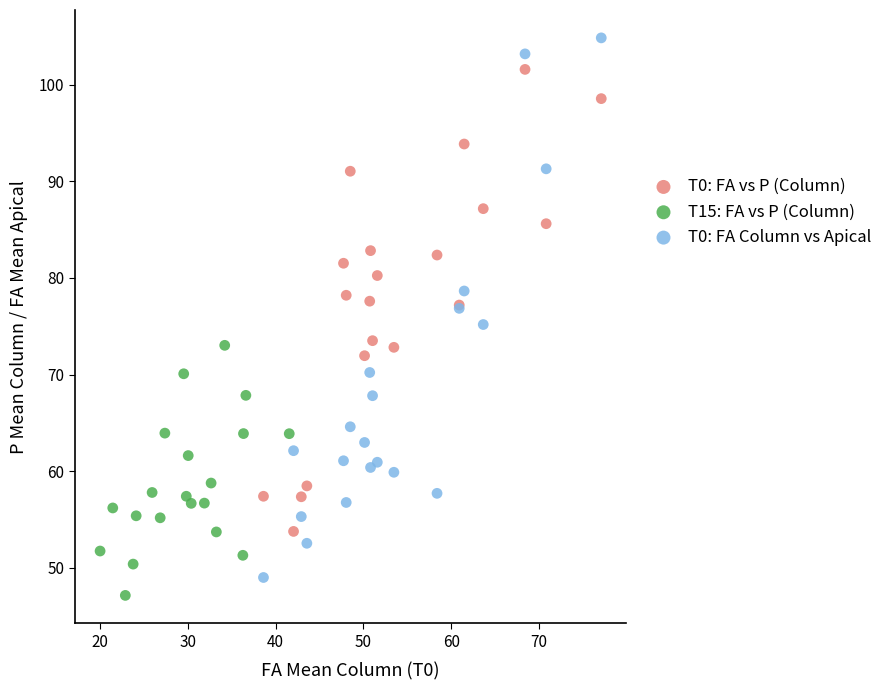

What are all the series names shown in the legend?

T0: FA vs P (Column), T15: FA vs P (Column), T0: FA Column vs Apical